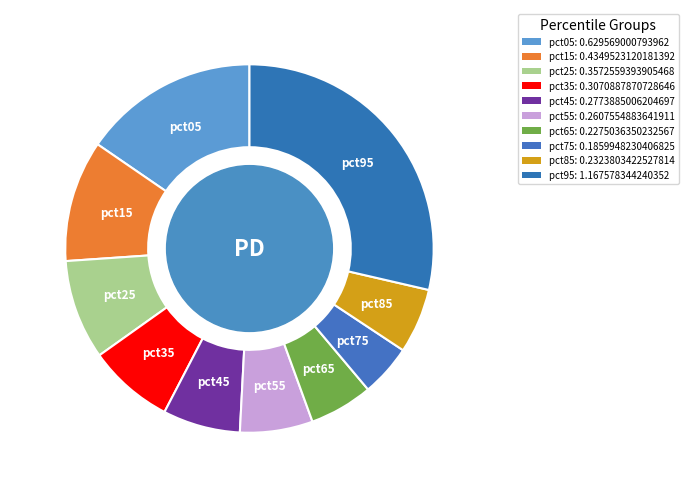

Which slice is the smallest?

pct75